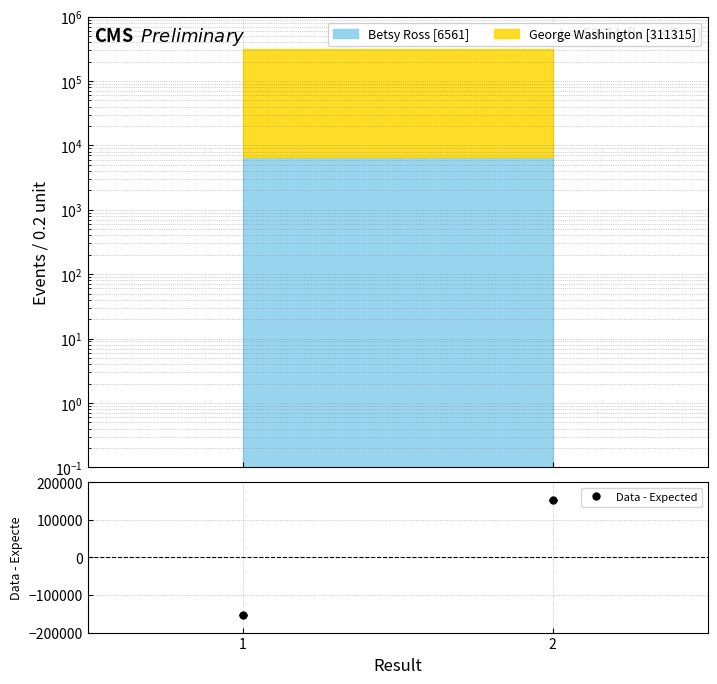

The value at 2 is 258579. True or false?

False